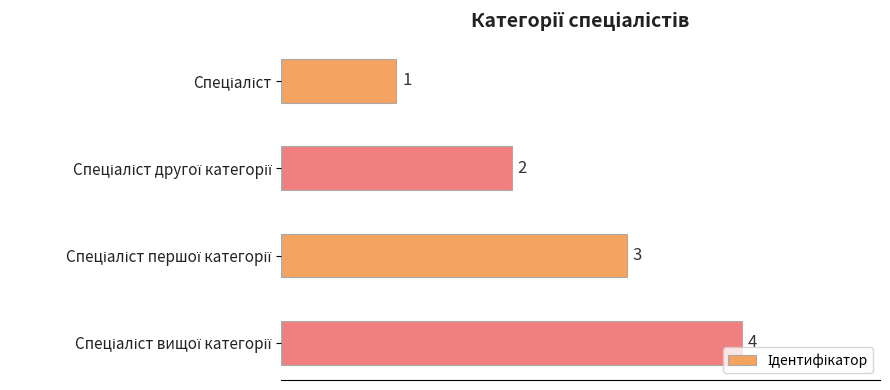

What is the sum of all values?

10